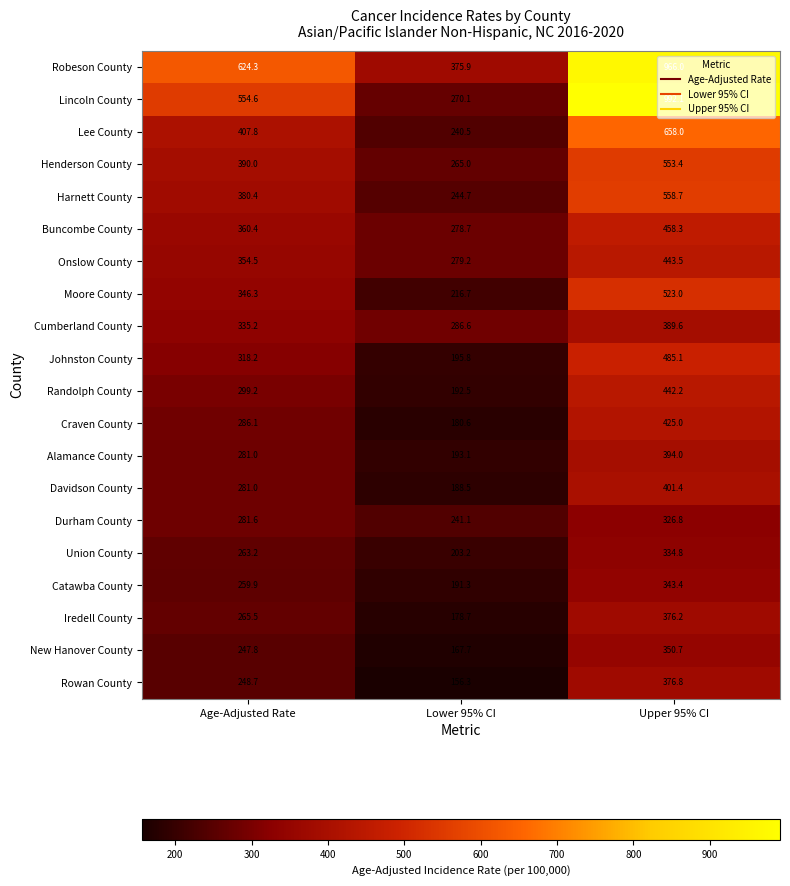

How many data points does each series have?

3